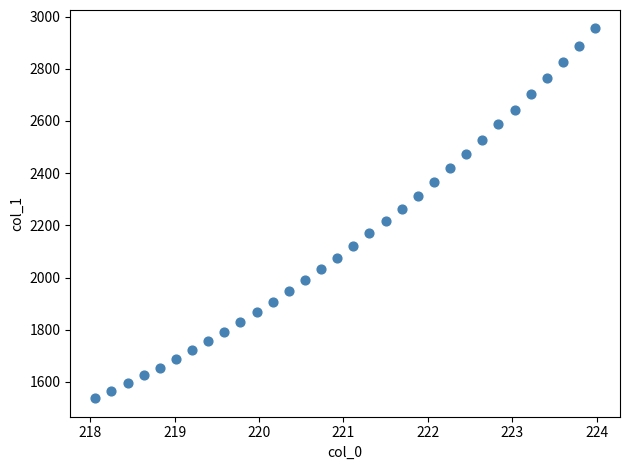

What is the range of Y values (max minus min)?

1416.9